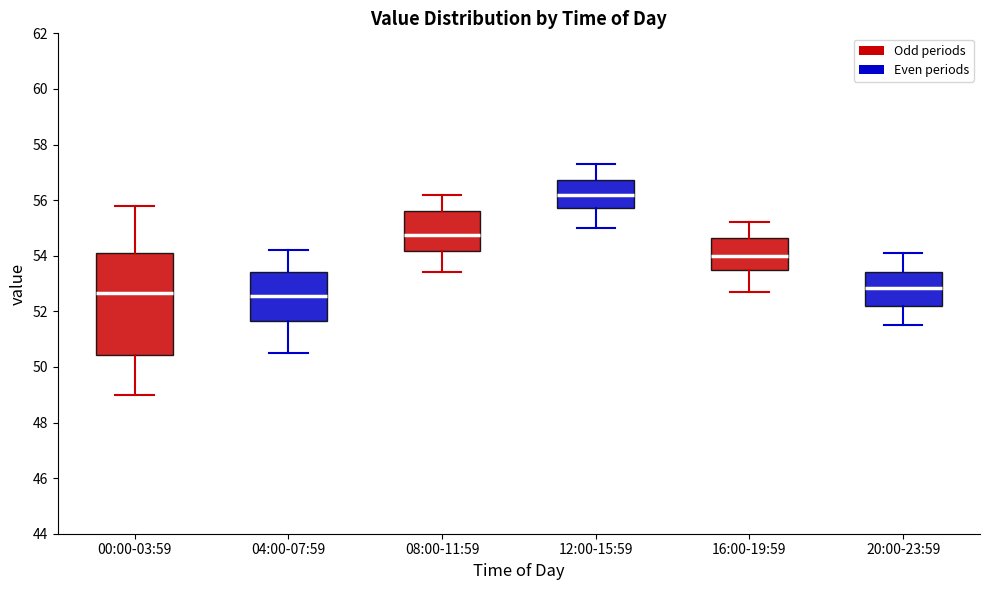

Reading left to right, read every box against the y-axis: the position of its median line, the range the box covers, and the ends of its whiskers. The values are not printed on the chart, so give them approximately, as read against the axis.

00:00-03:59: median 52.6, box 50.4 to 54.0, whiskers 49.0 to 55.8
04:00-07:59: median 52.6, box 51.6 to 53.4, whiskers 50.6 to 54.2
08:00-11:59: median 54.8, box 54.2 to 55.6, whiskers 53.4 to 56.2
12:00-15:59: median 56.2, box 55.8 to 56.8, whiskers 55.0 to 57.4
16:00-19:59: median 54.0, box 53.4 to 54.6, whiskers 52.8 to 55.2
20:00-23:59: median 52.8, box 52.2 to 53.4, whiskers 51.6 to 54.2